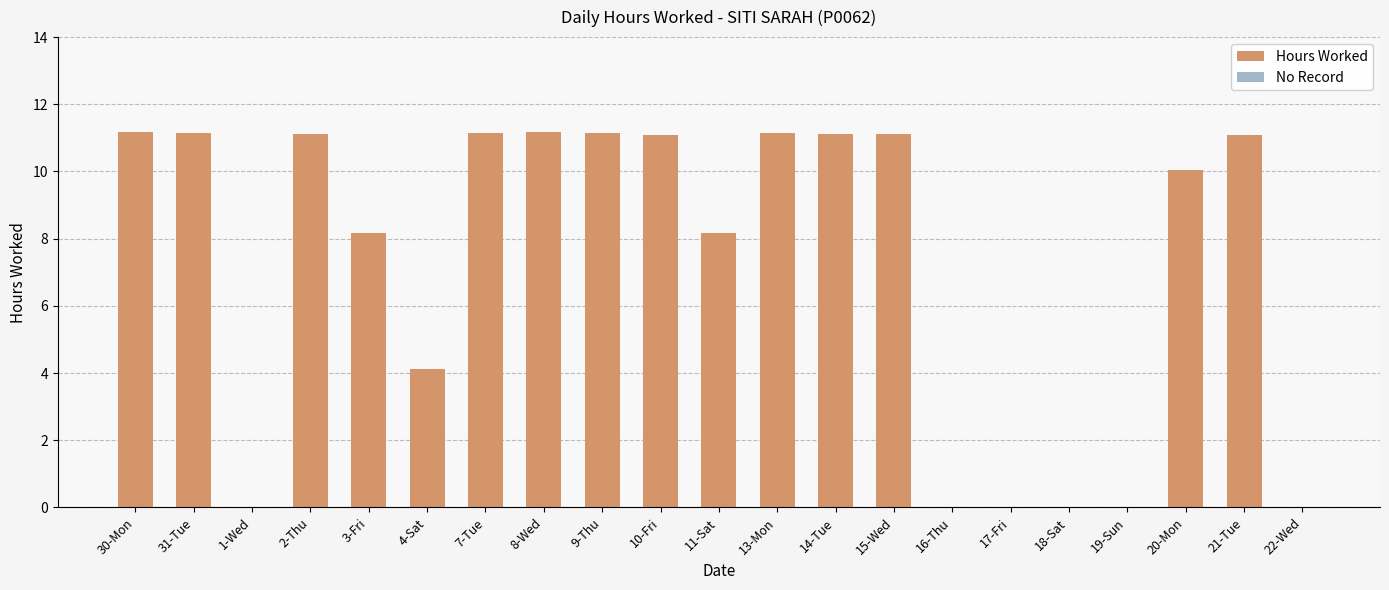

What is the change in value from 31-Tue to 3-Fri?

-3.0